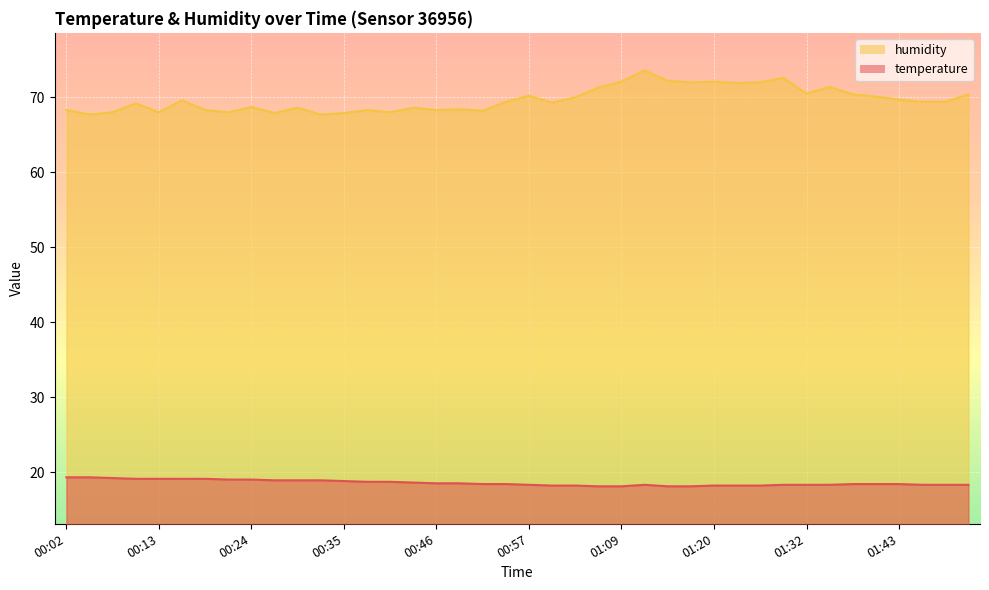

True or false: temperature has more than 1 points higher than both neighbors.

False